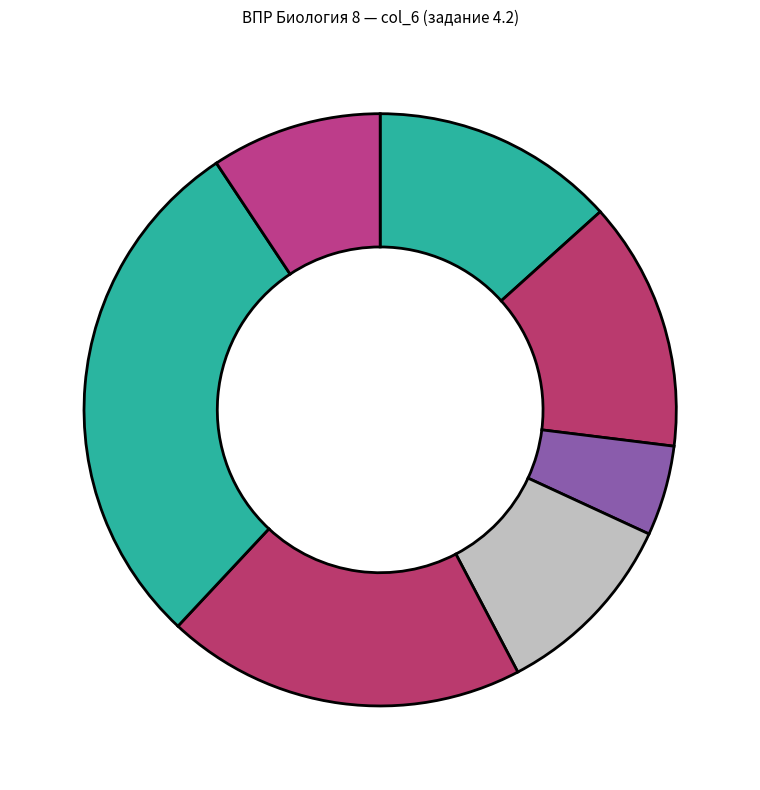

How many segments does this pie chart have?

7